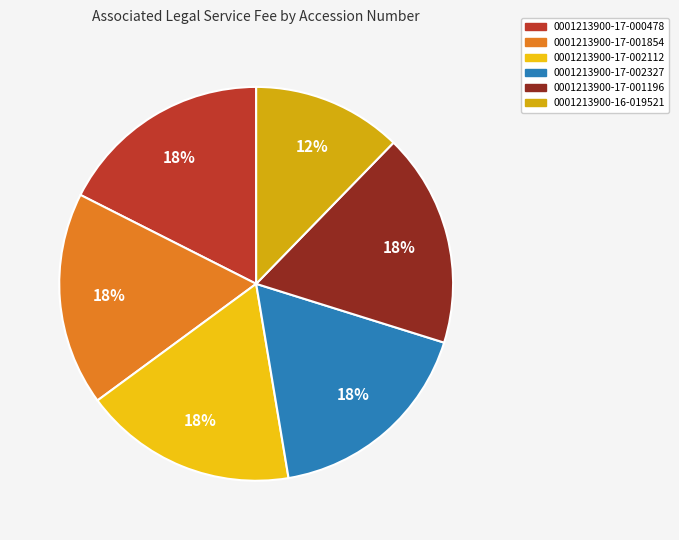

Which has a higher value, 0001213900-17-001196 or 0001213900-17-000478?

0001213900-17-001196